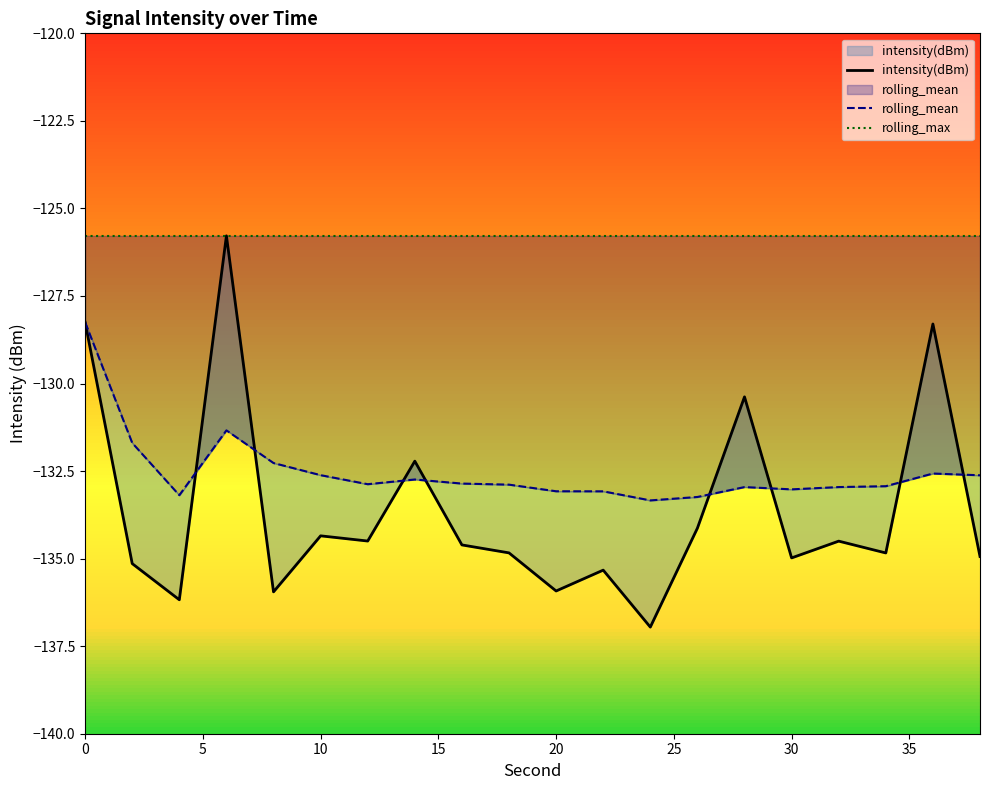

At how many categories does at least one series exceed -128?

20